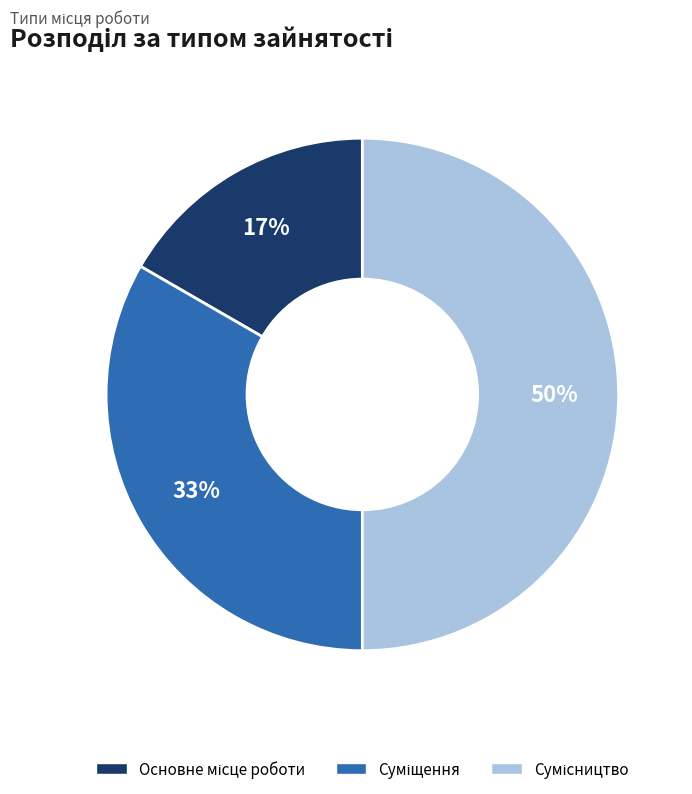

Count the number of slices in the pie.

3